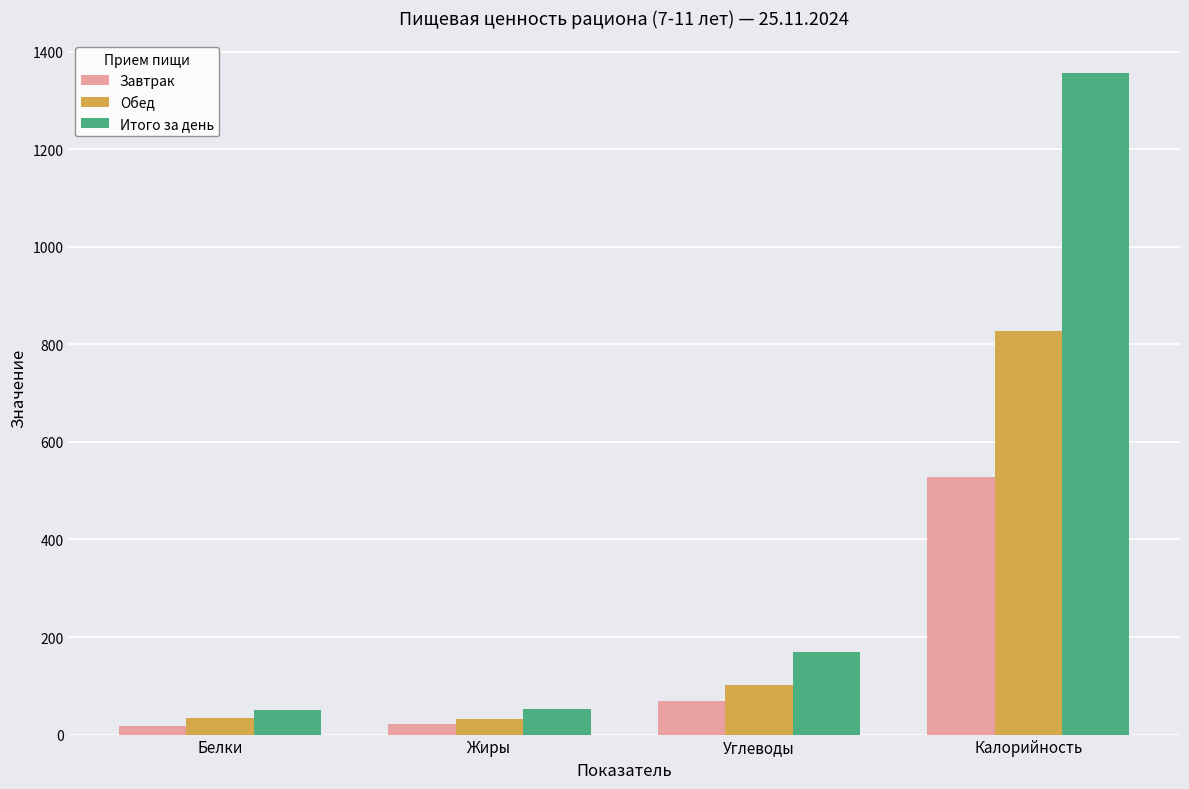

How many data points in Обед are less than 101?

2